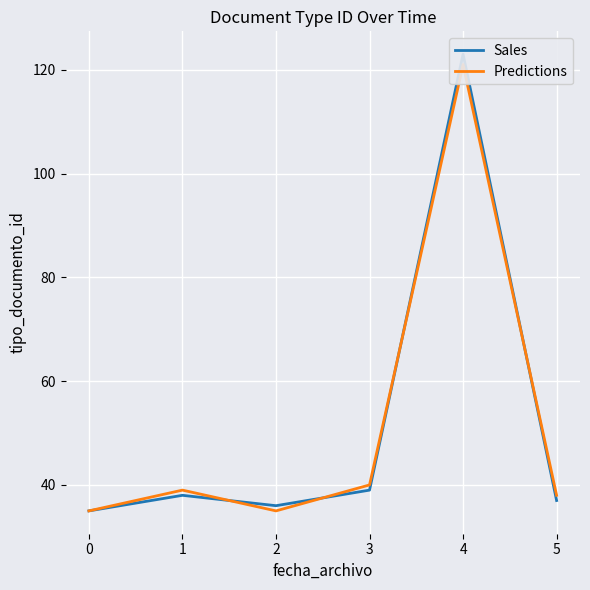

The value of Sales at 1 is 38. True or false?

True